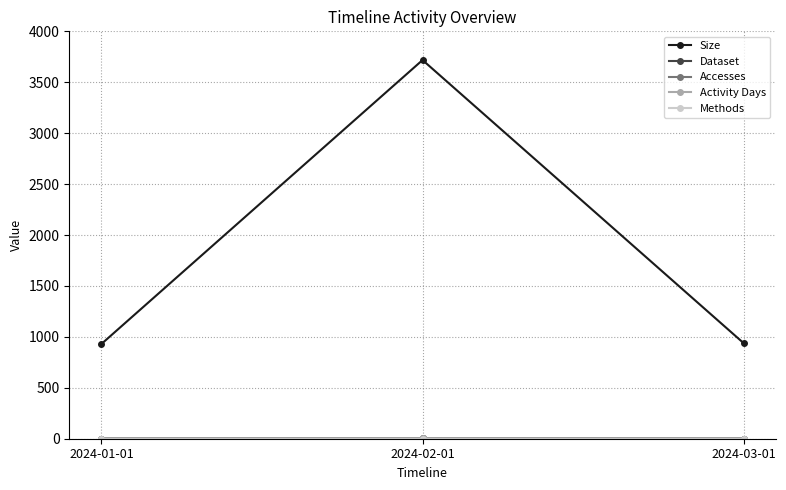

What is the approximate value of Dataset at 2024-01-01?

1